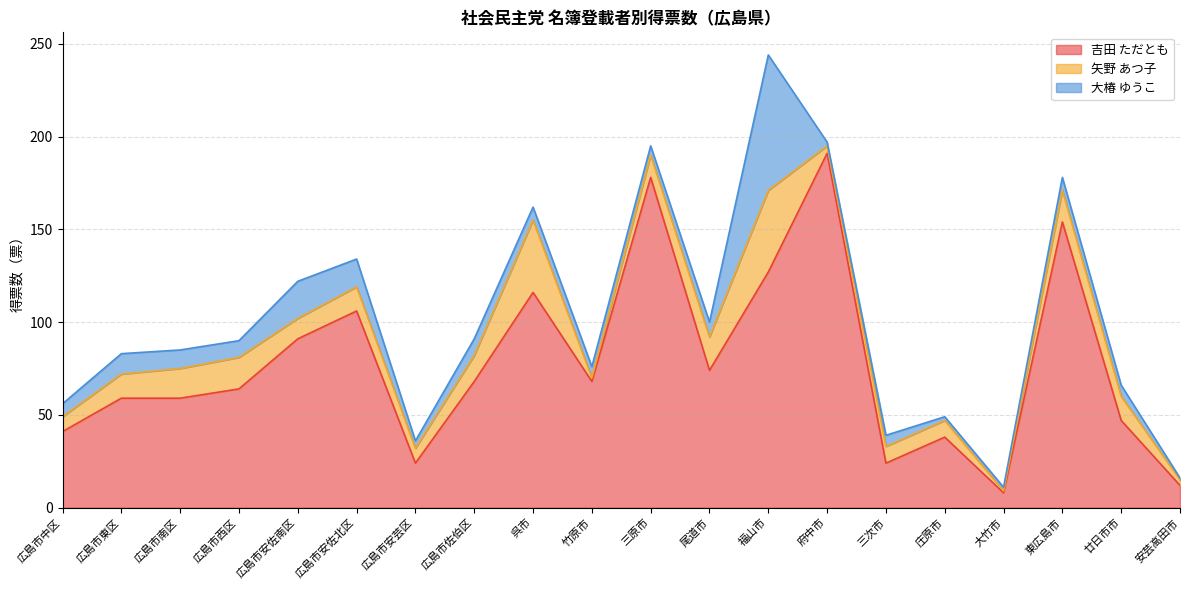

At which category does 吉田 ただとも reach its first local peak?

広島市安佐北区